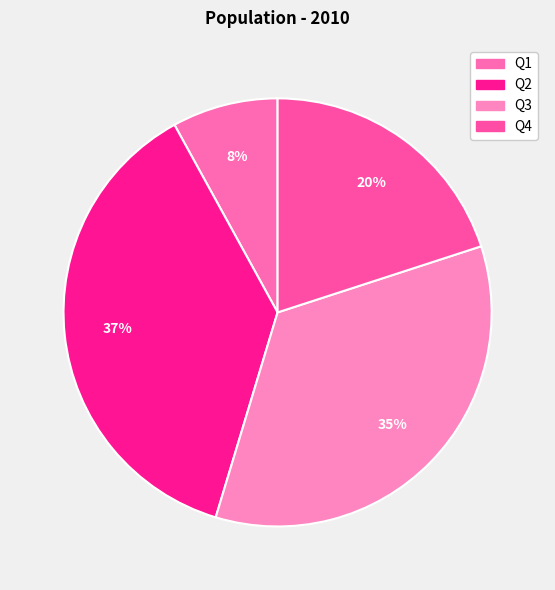

Do Q1 and Q4 together represent more than half of the pie?

No